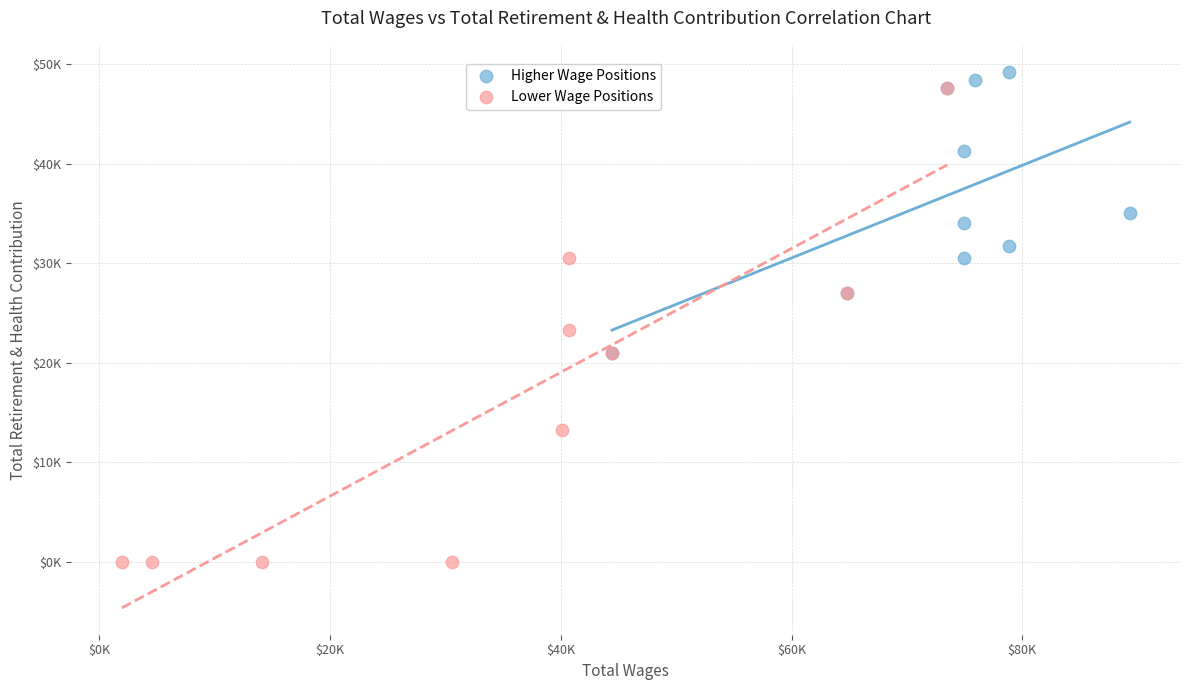

Which series has the widest spread of Y values?

Lower Wage Positions